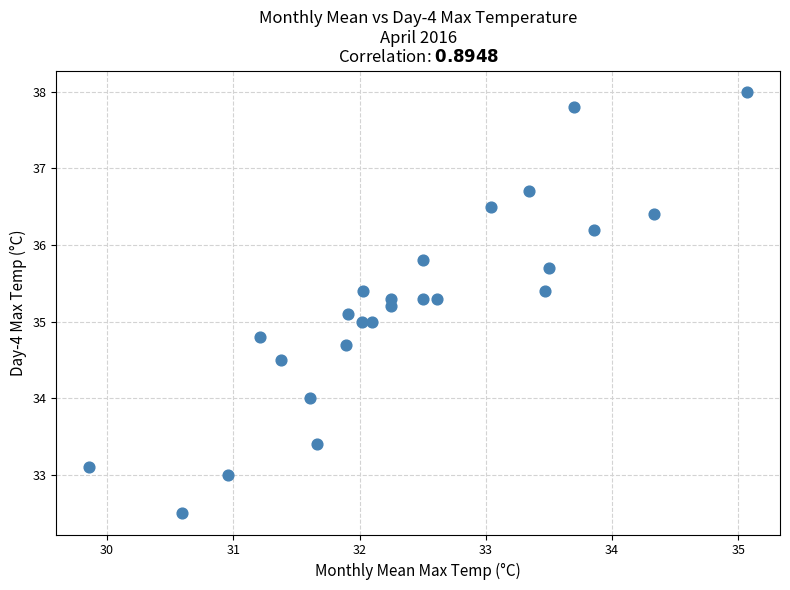

What is the range of X values (max minus min)?

5.2